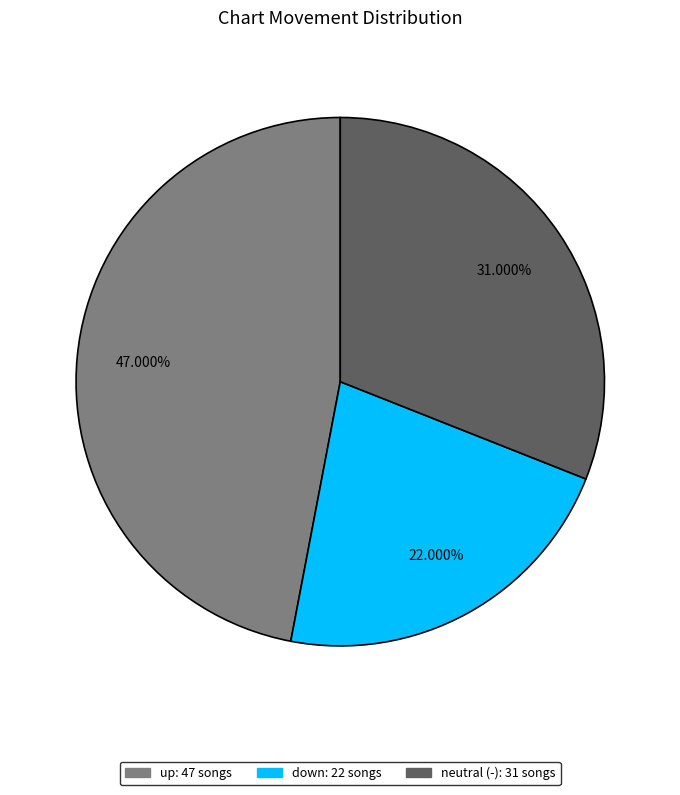

Does any single category account for the majority?

No